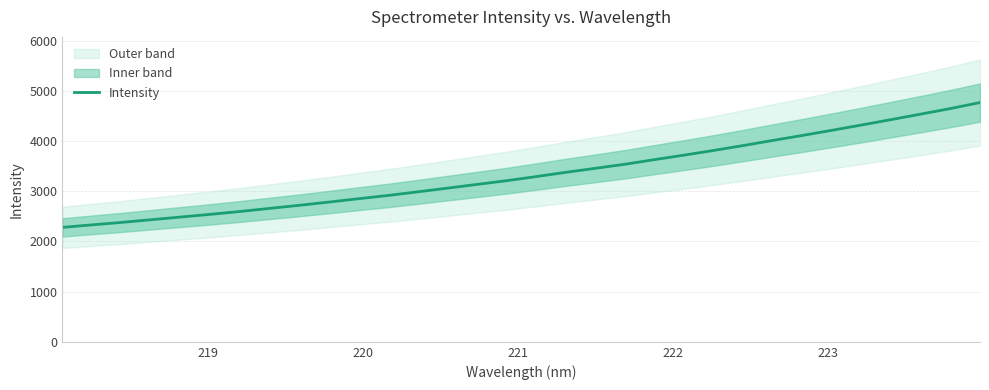

What is the highest value of the Intensity series?

4767.2